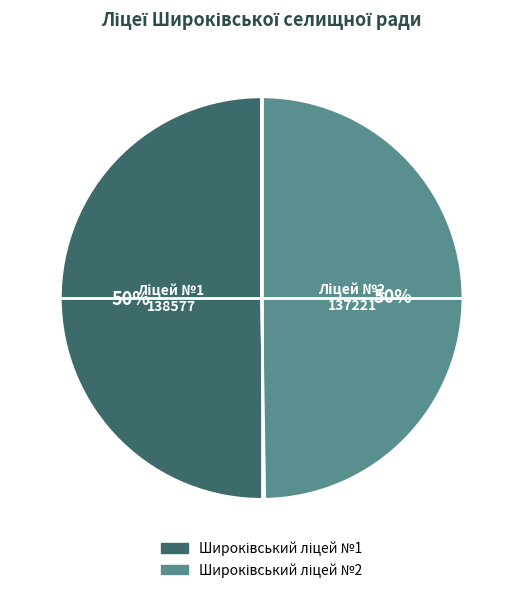

To the nearest percent, what is the average slice percentage?

50%